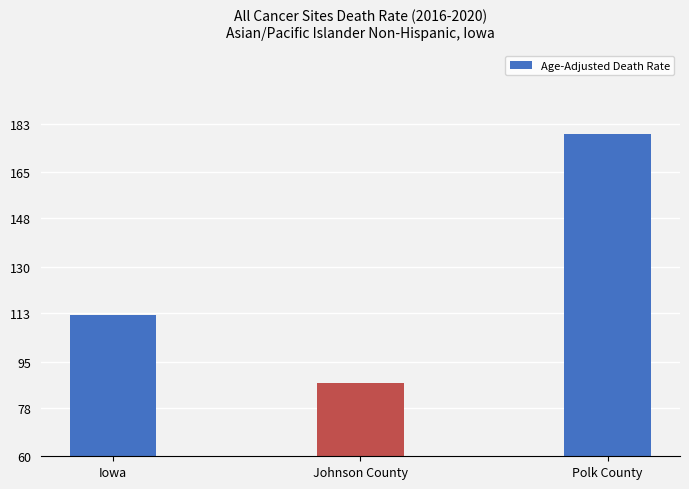

The chart shows a value of 179.0 at Polk County. True or false?

True